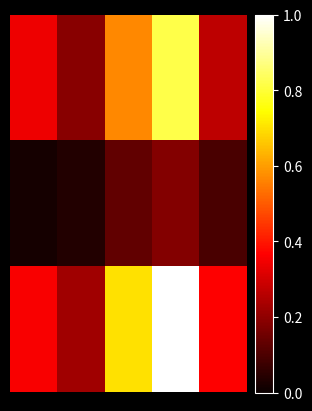

At how many categories does at least one series exceed 0?

5